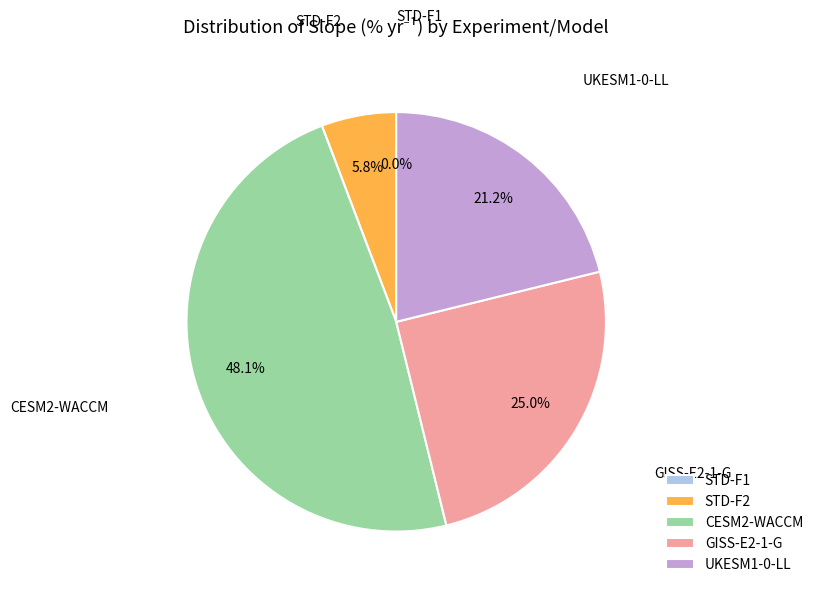

To the nearest percent, what is the difference between the STD-F2 and STD-F1 slice percentages?

6%